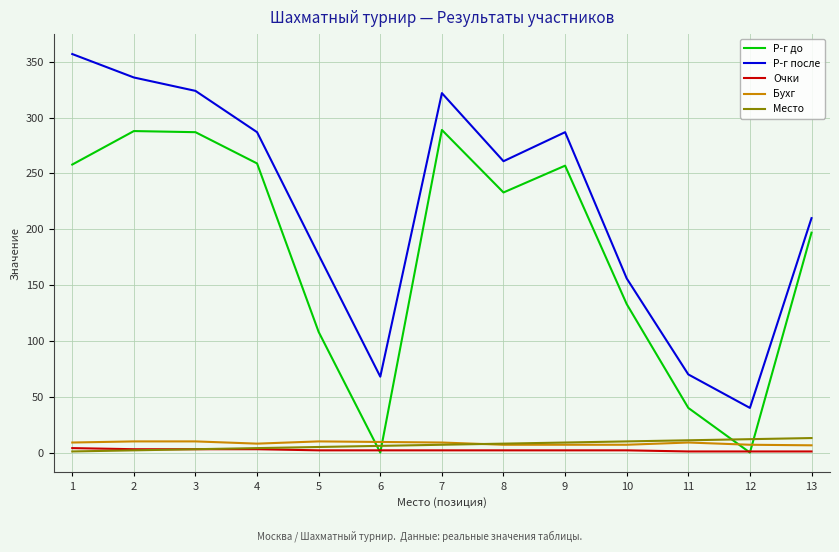

True or false: Бухг and Очки cross at least once.

False